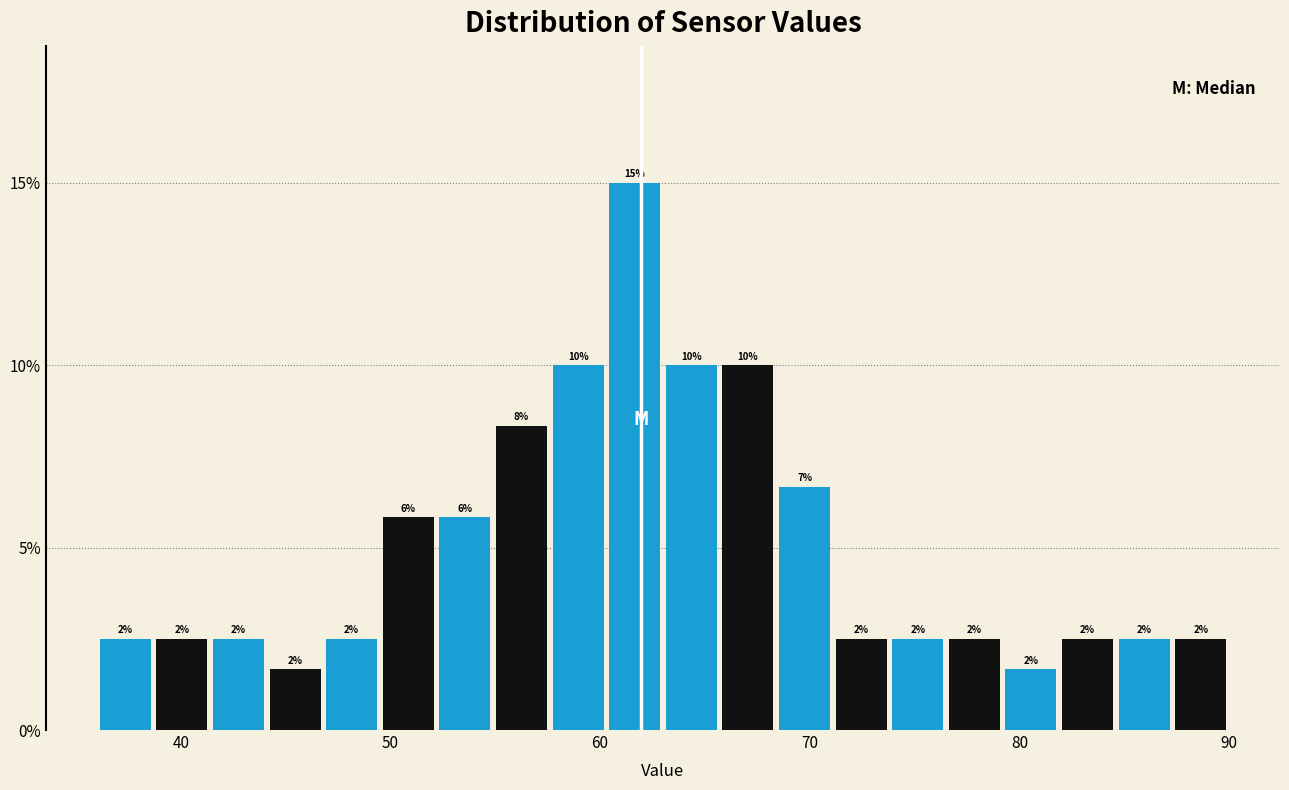

Around what value on the x-axis is the tallest bar? Give the approximate position of its centre, as read against the axis.

62